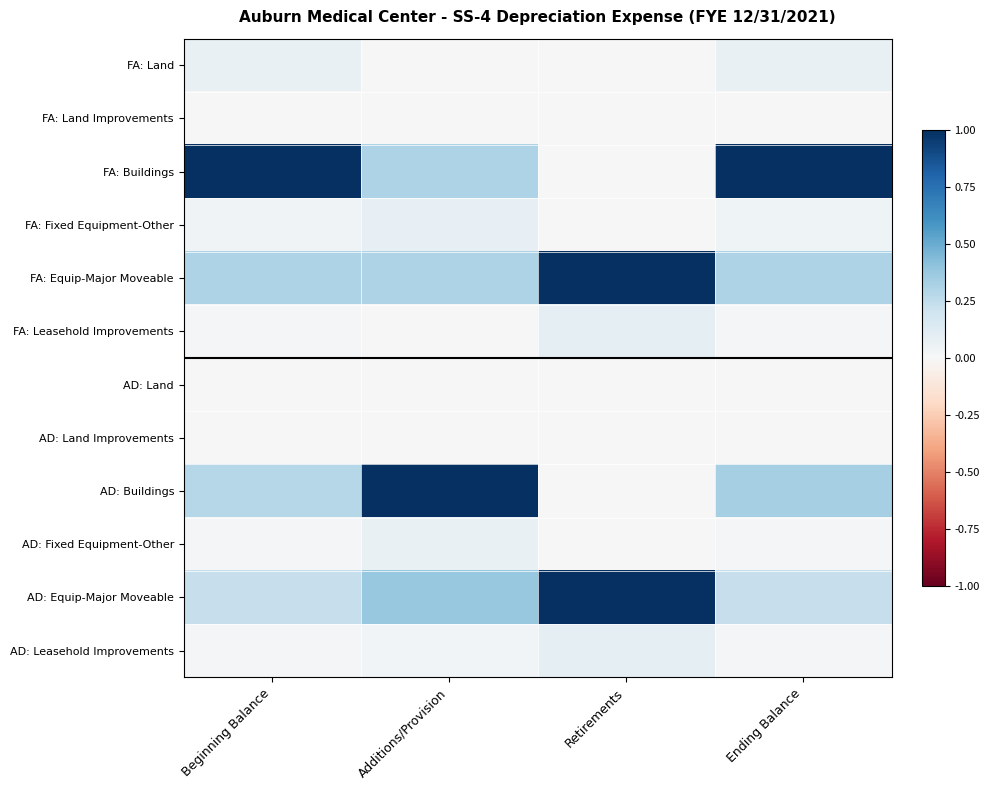

What is the spread (max minus min) of values at Beginning Balance?

1.0